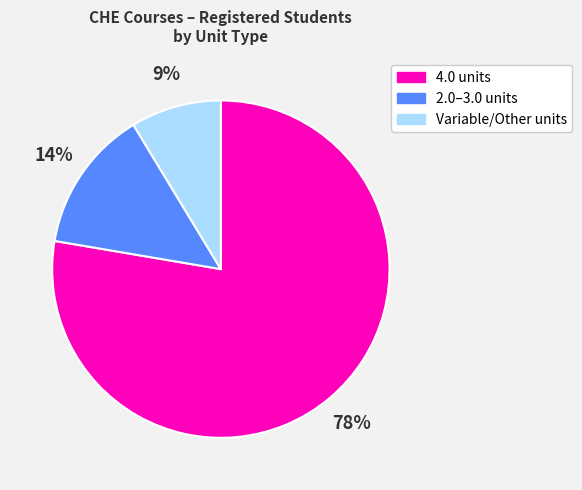

How many slices are in this pie chart?

3